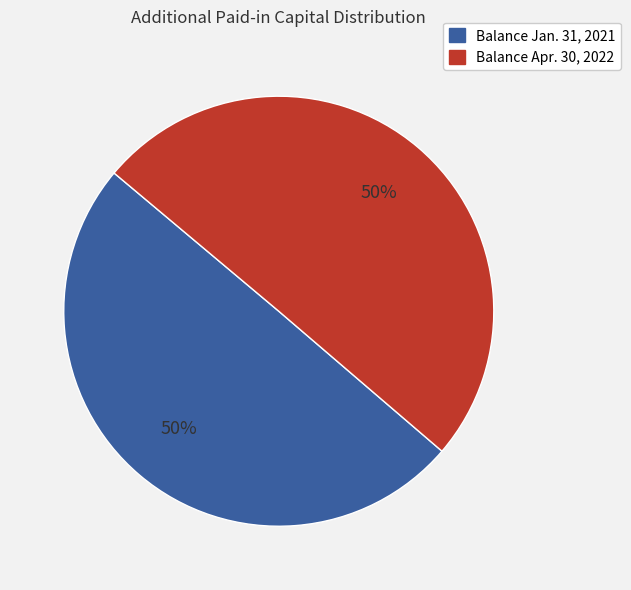

How many segments does this pie chart have?

2